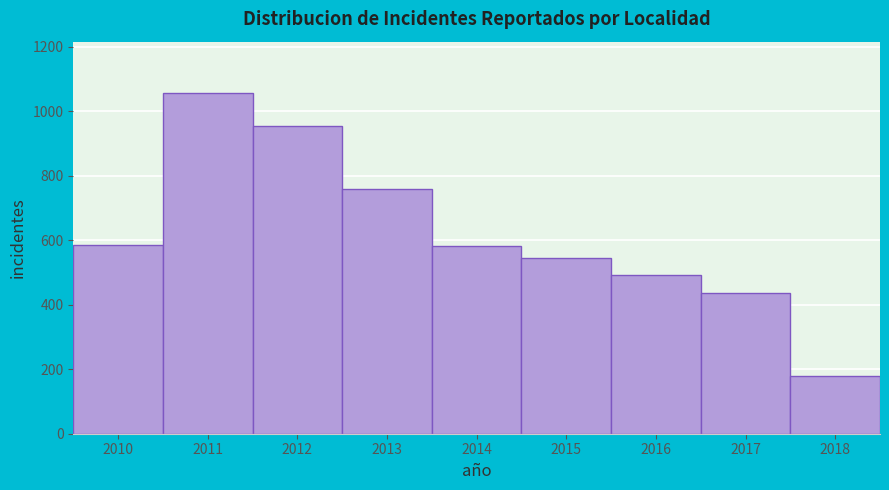

Between 2012 and 2016, which is larger?

2012